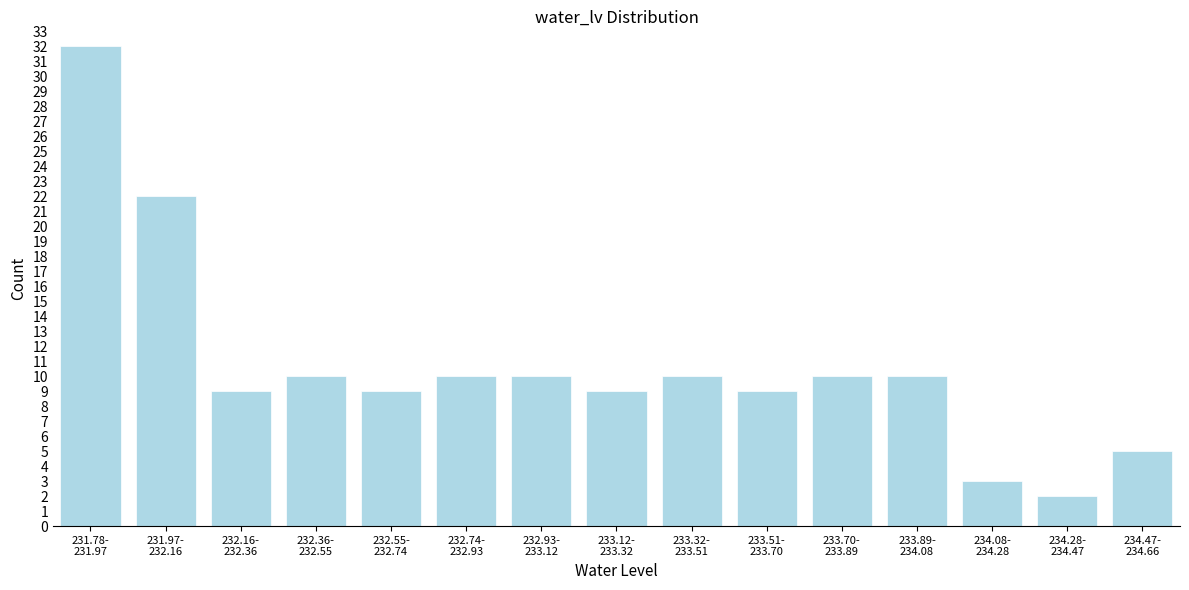

Reading left to right, what are all the values shown in this chart?

32	22	9	10	9	10	10	9	10	9	10	10	3	2	5